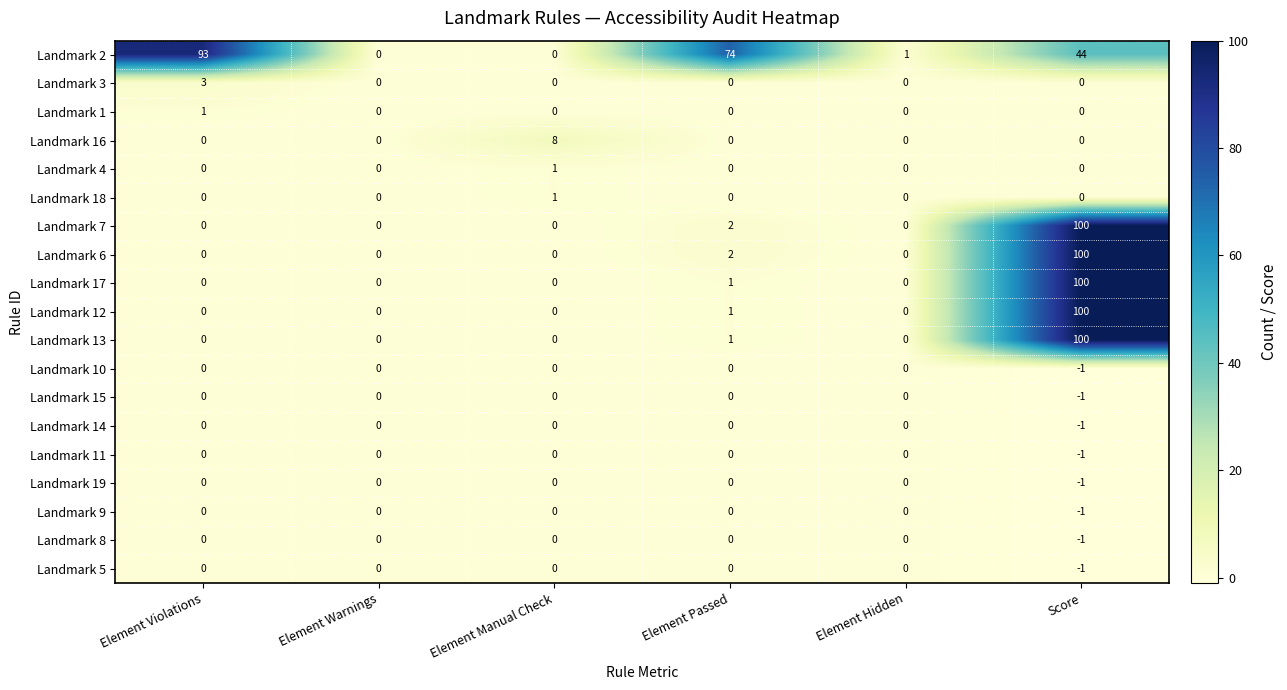

At which category is the sum across all series the highest?

Score